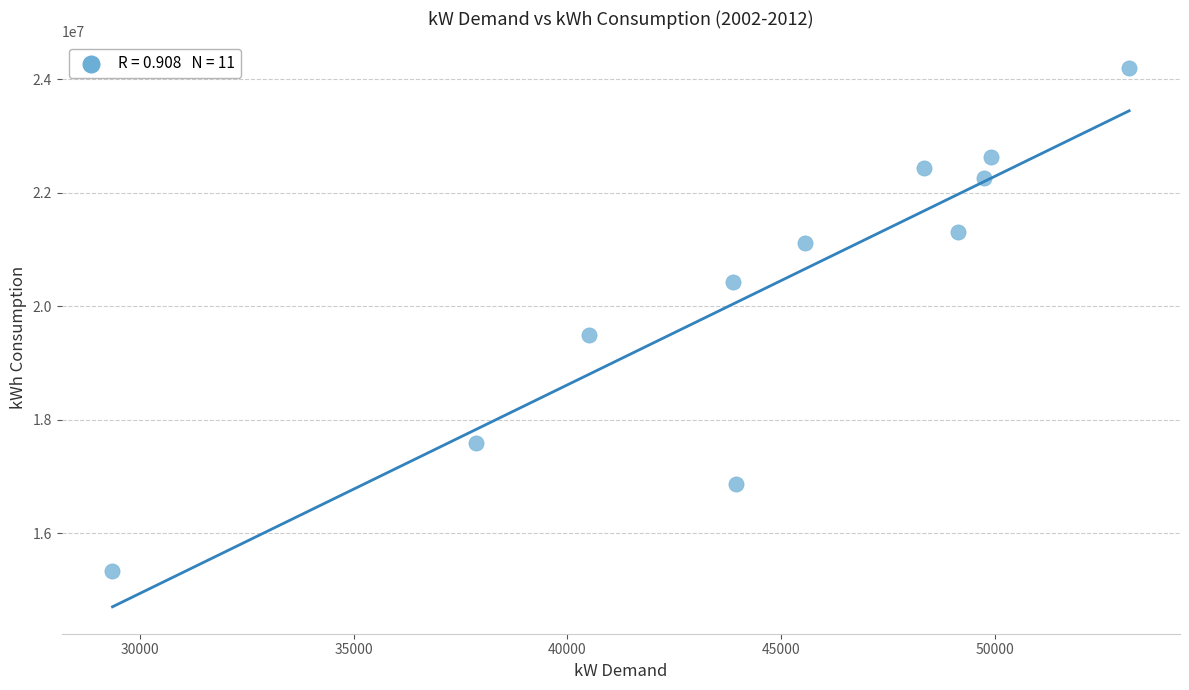

What Y value in the scatter plot is closest to 19759589?

19486436.0